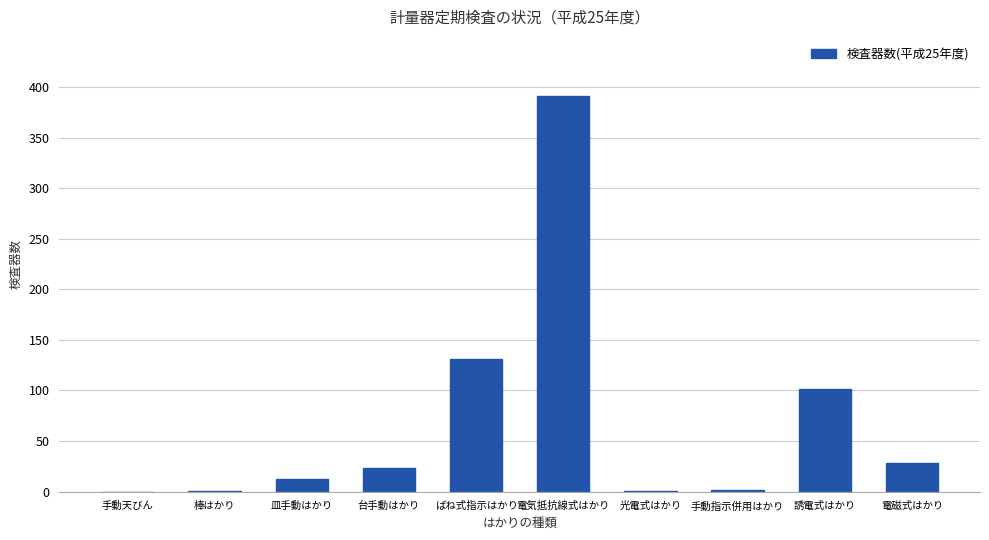

What is the sum of all values?

690